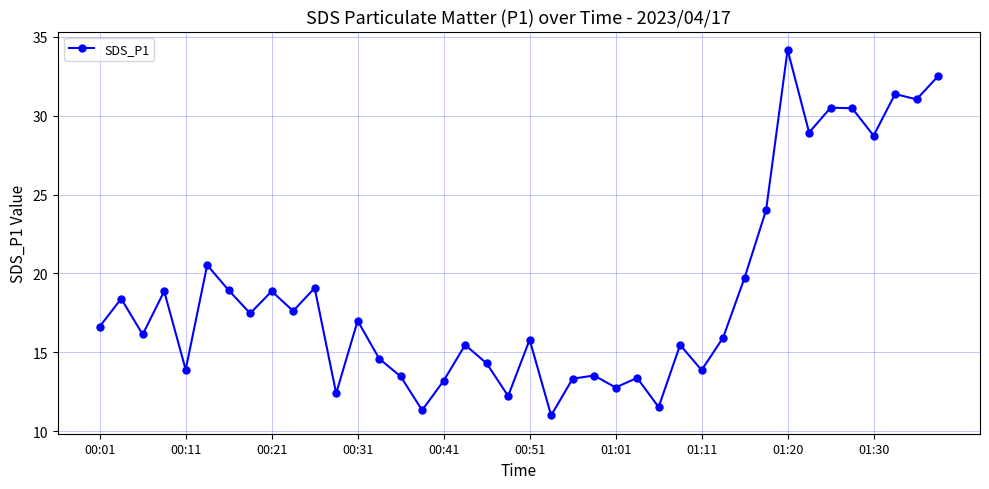

How many data points does each series have?

40